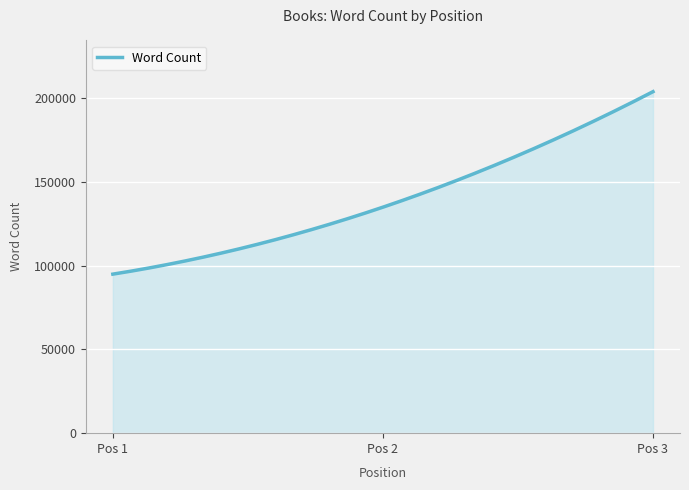

What is the greatest value displayed?

204000.0